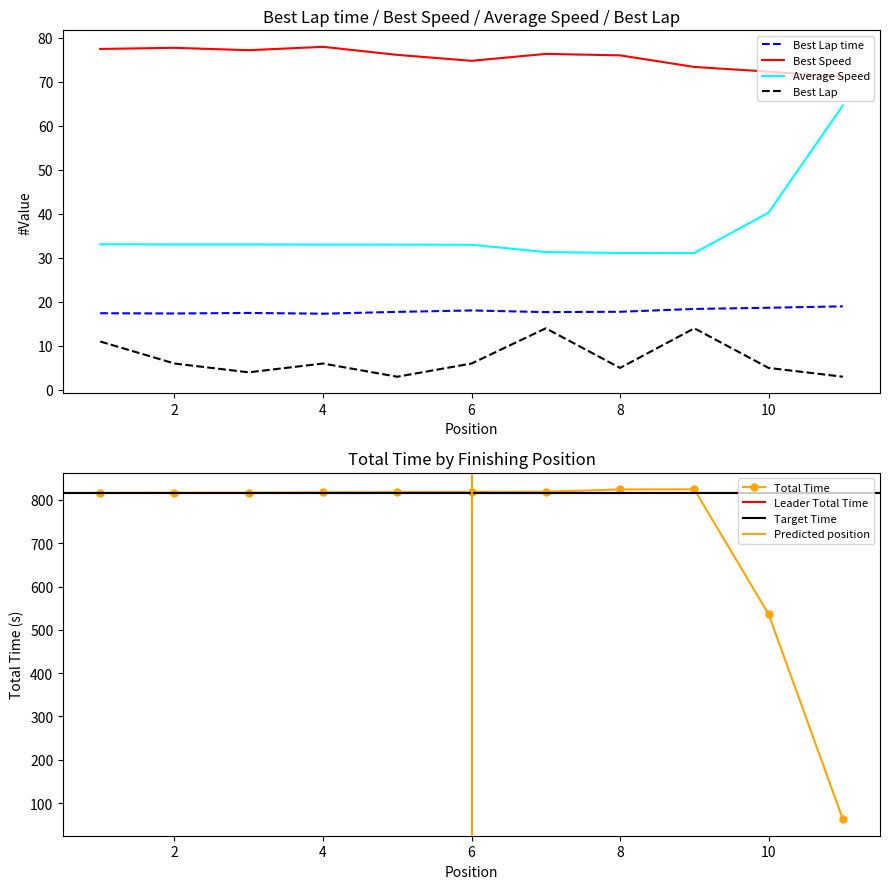

The value of Total Laps at 6 is 8.2. True or false?

False